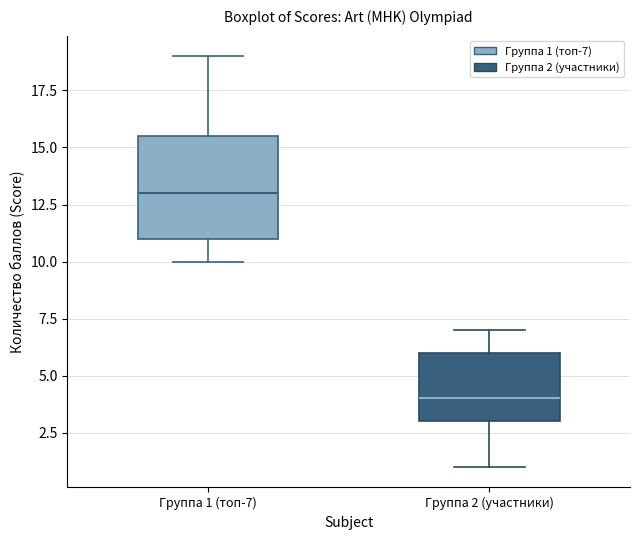

Where does the median line of the box for Группа 2 (участники) sit on the y-axis? The values are not printed on the chart, so give them approximately, as read against the axis.

4.0